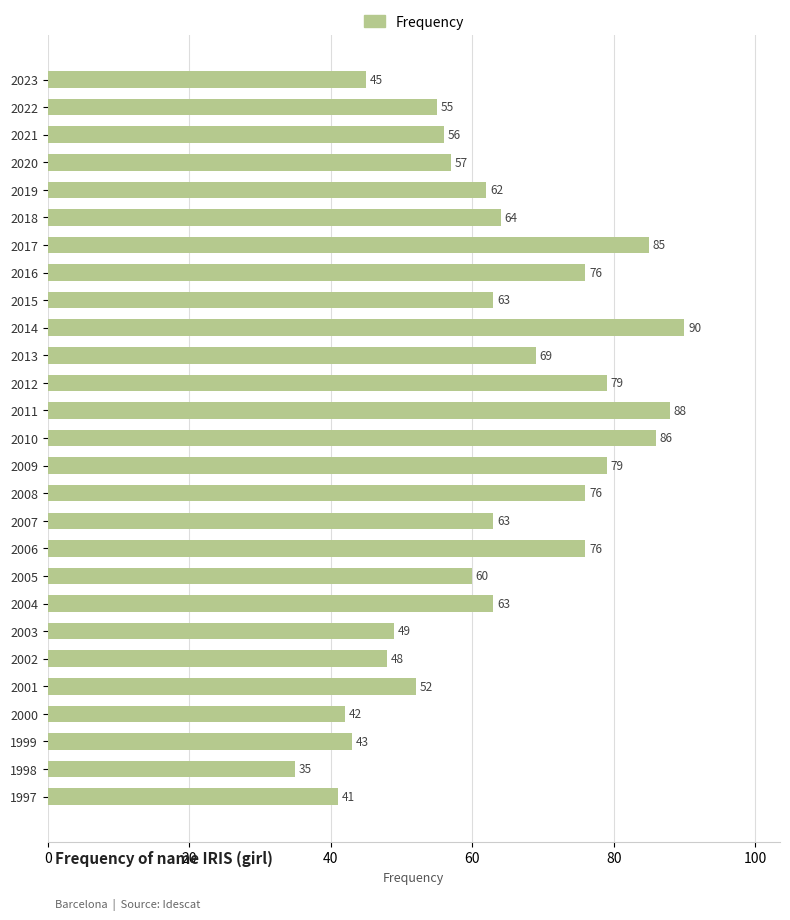

What is the average value?

63